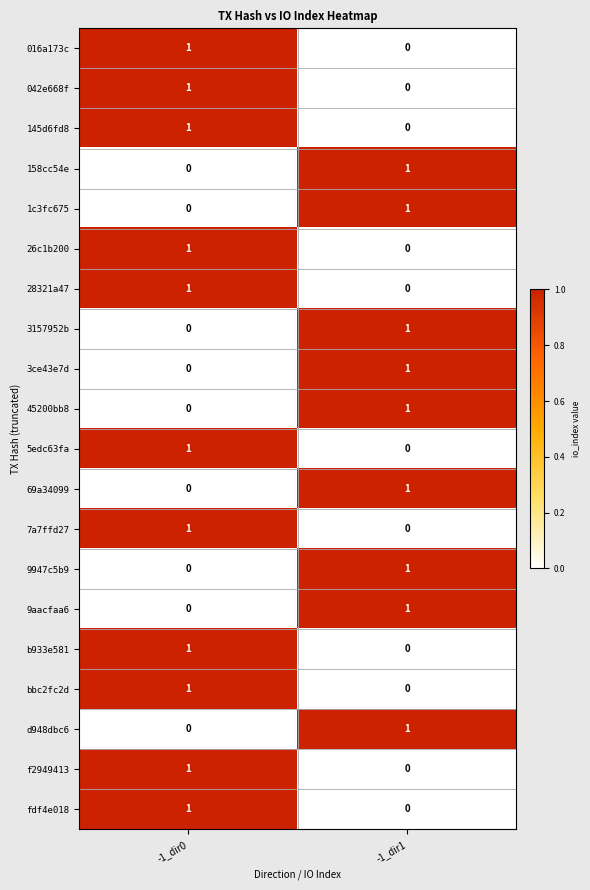

Which category has the highest value in the 45200bb8 series?

-1_dir1